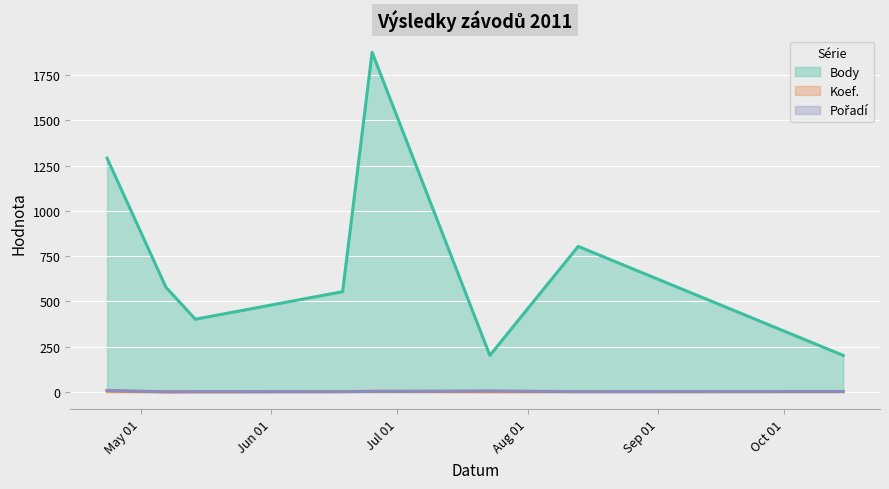

At how many categories does at least one series exceed 1808?

1